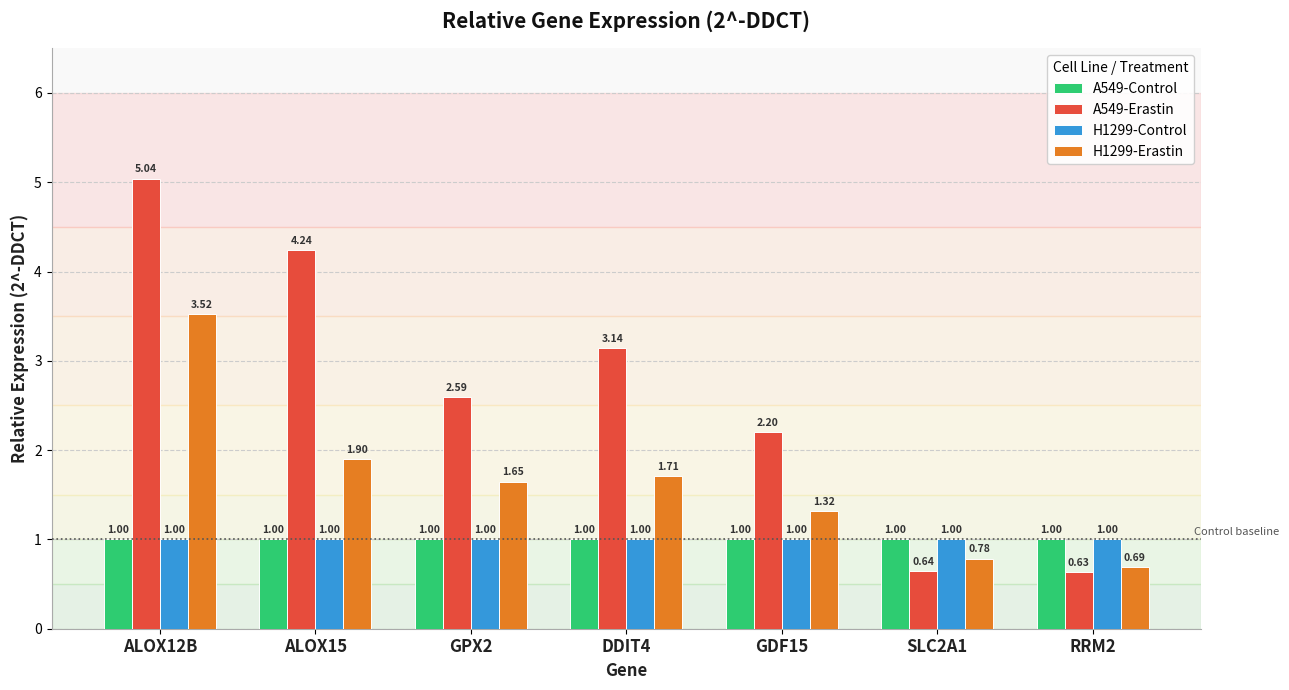

What is the value of the H1299-Control bar at the 3rd from the left?

1.0